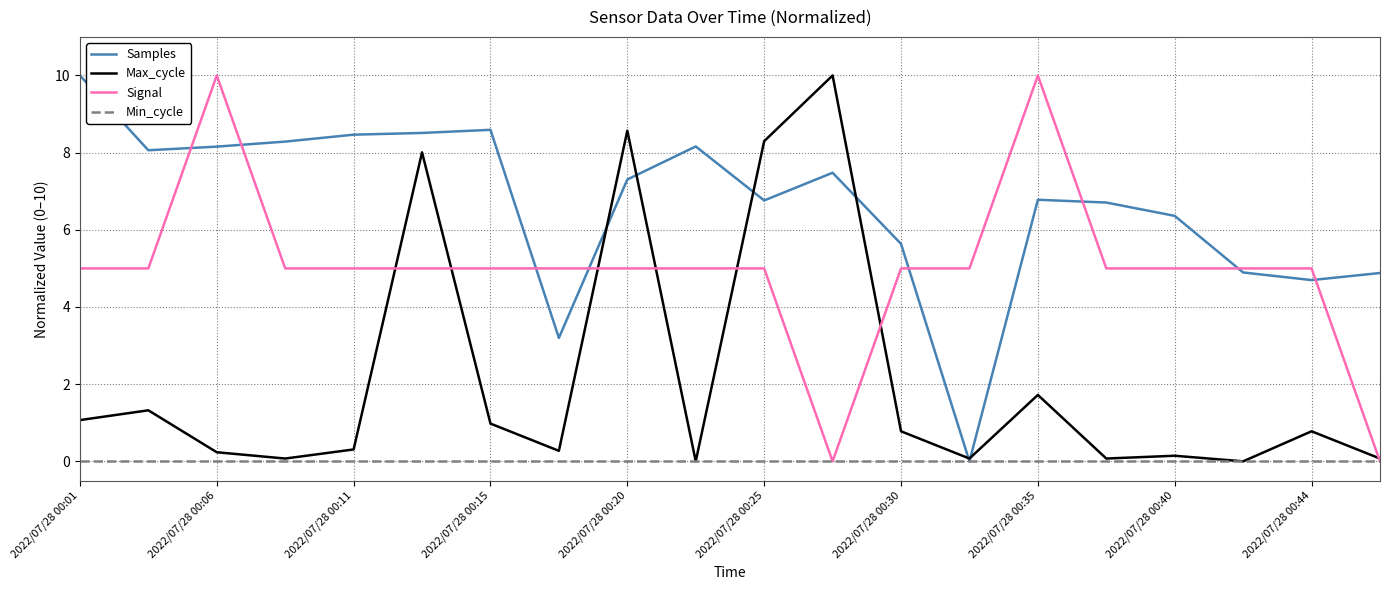

What is the greatest value displayed?

10.0